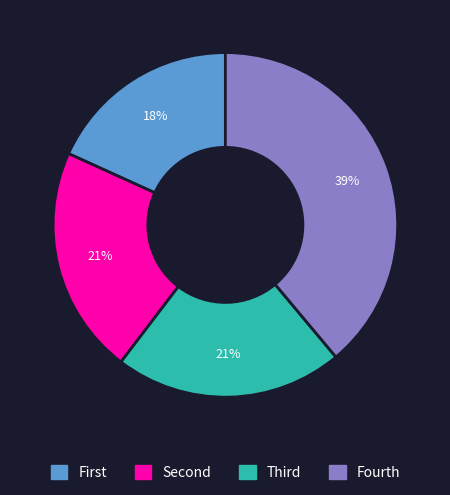

Does any single category account for the majority?

No